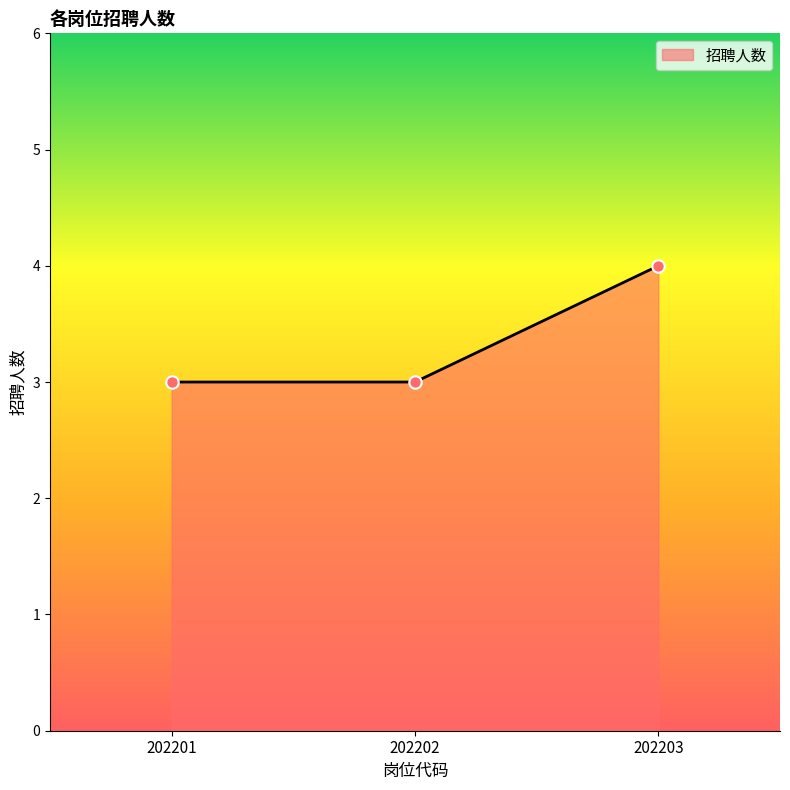

What is the change in value from 202202 to 202203?

+1